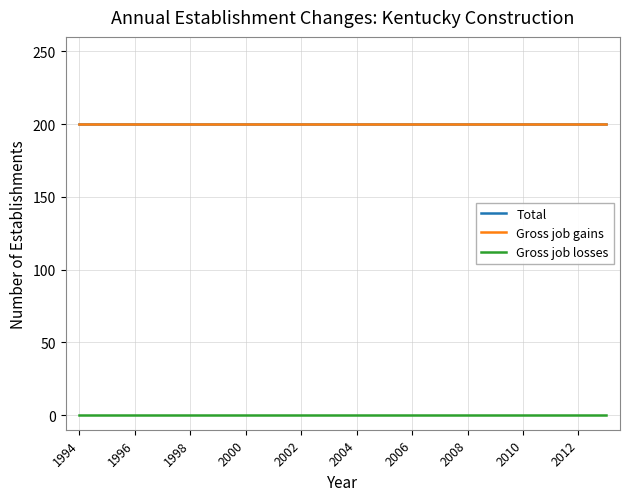

What is the average value of the Gross job gains series?

200